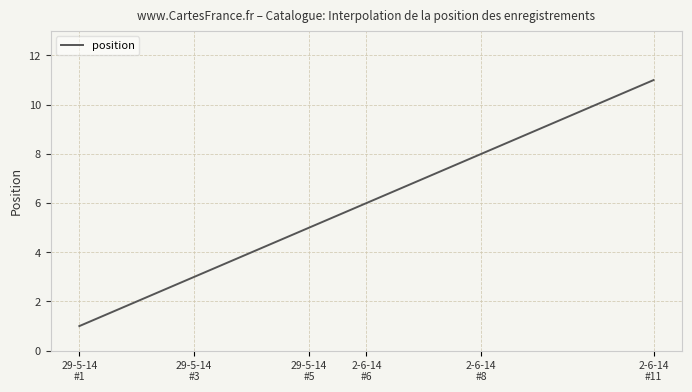

Does the chart have visible grid lines?

Yes